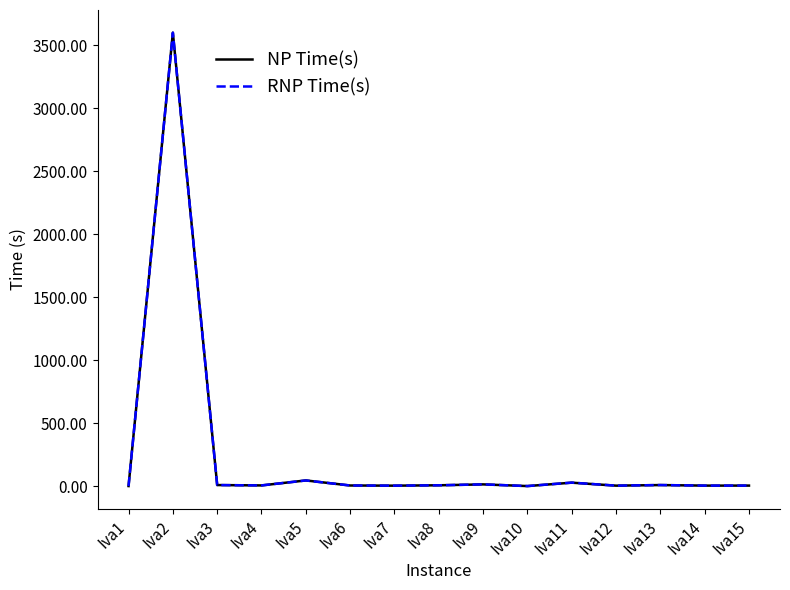

At which category is the sum across all series the highest?

Iva2